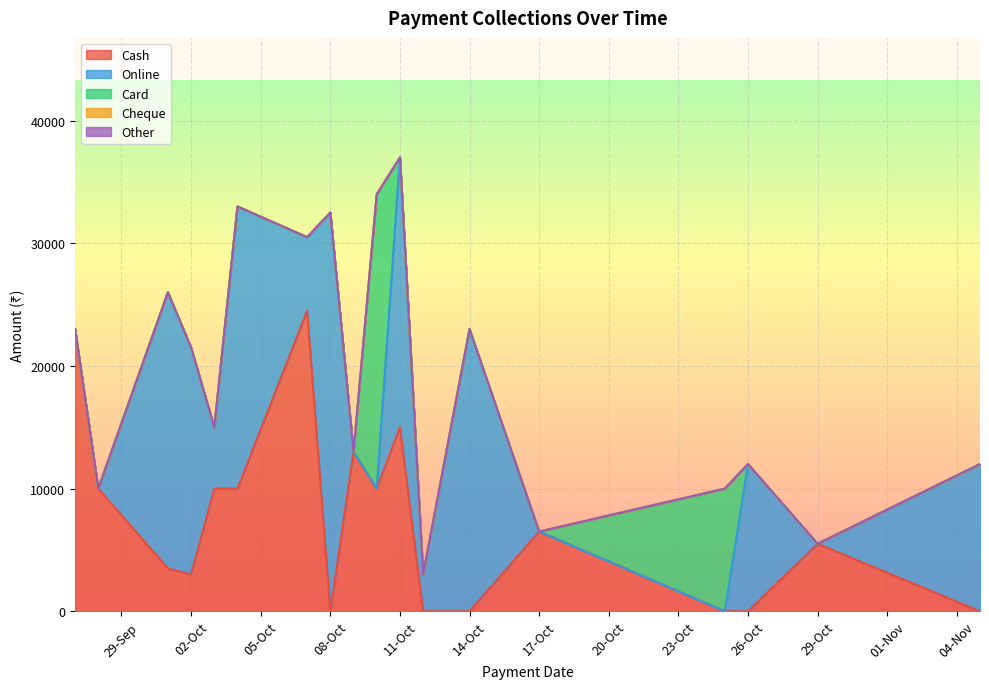

What are all the series names shown in the legend?

Cash, Online, Card, Cheque, Other